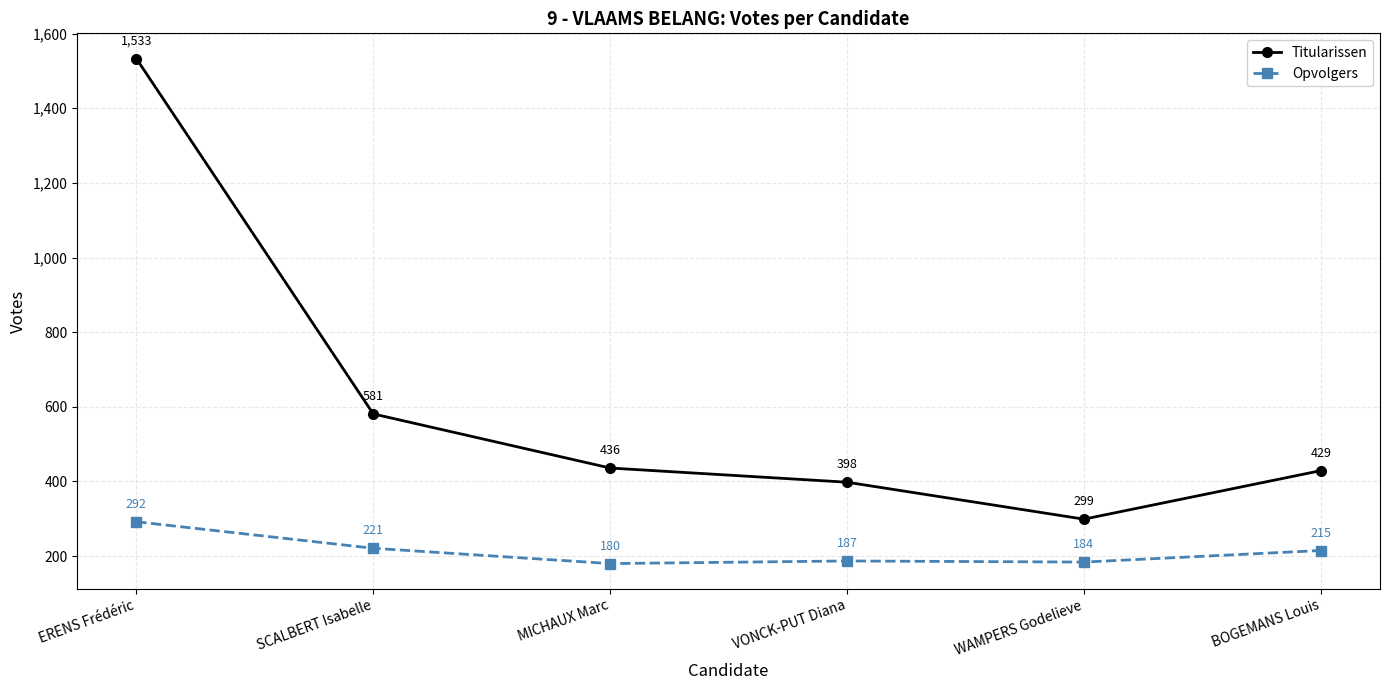

Reading right to left, what are all the values shown in this chart?

Titularissen: BOGEMANS Louis=429	WAMPERS Godelieve=299	VONCK-PUT Diana=398	MICHAUX Marc=436	SCALBERT Isabelle=581	ERENS Frédéric=1533
Opvolgers: BOGEMANS Louis=215	WAMPERS Godelieve=184	VONCK-PUT Diana=187	MICHAUX Marc=180	SCALBERT Isabelle=221	ERENS Frédéric=292